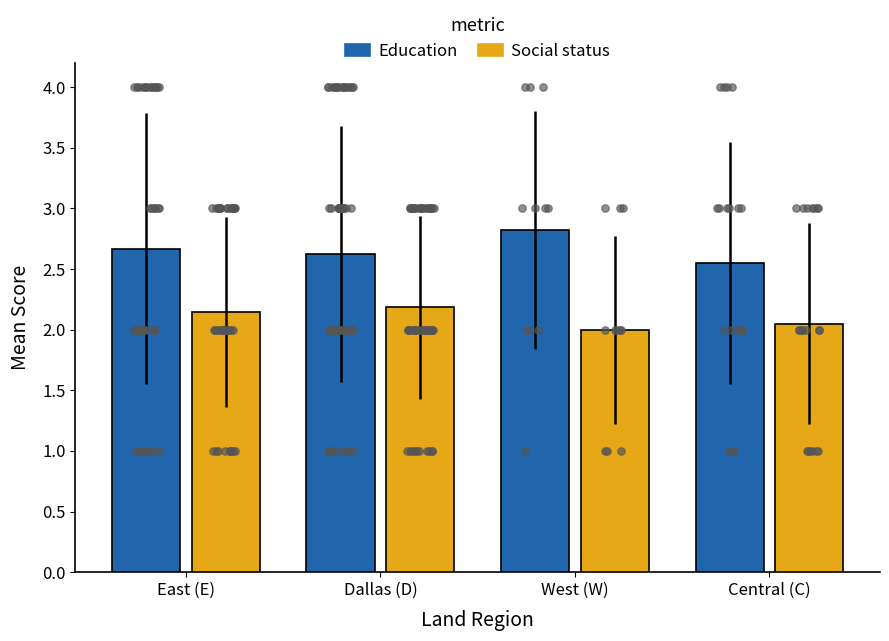

At how many categories does at least one series exceed 2?

4